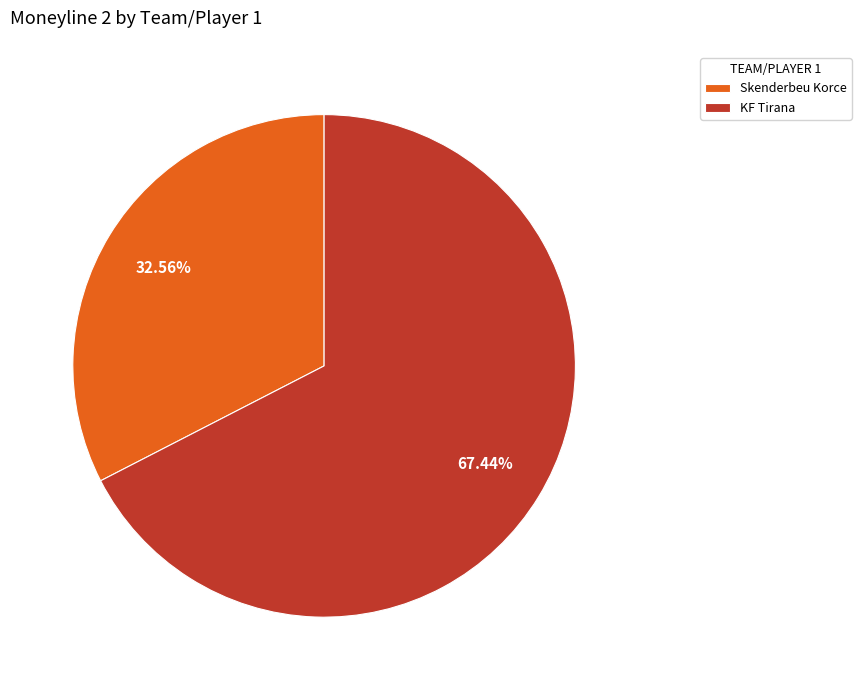

Is the sum of KF Tirana and Skenderbeu Korce greater than half?

Yes